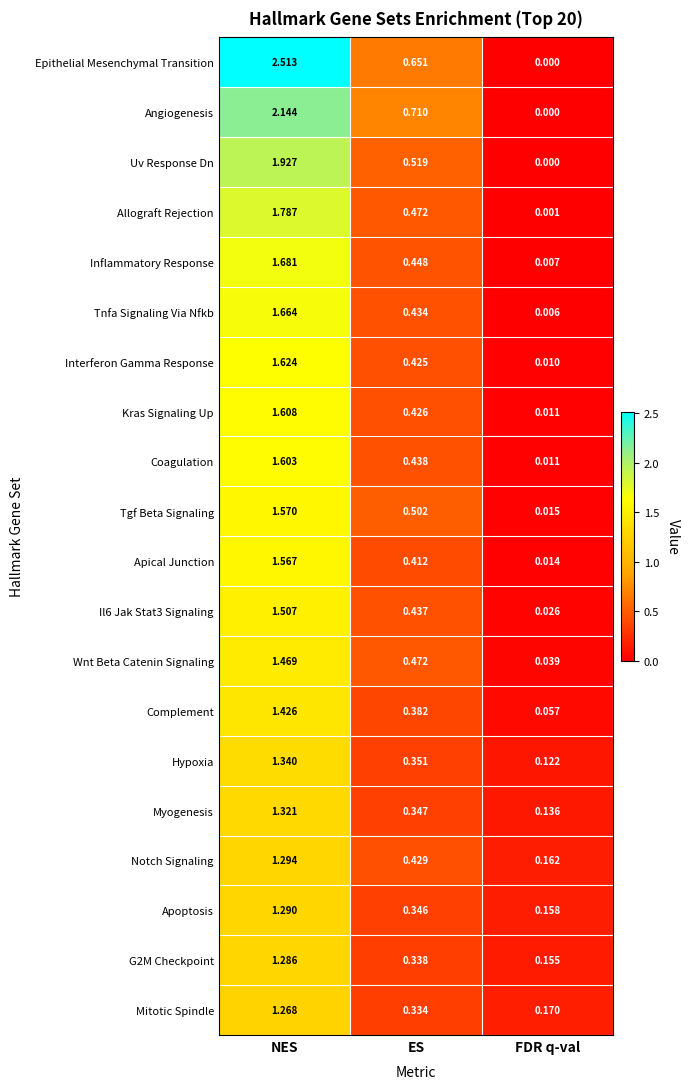

Count the number of categories in the chart.

3